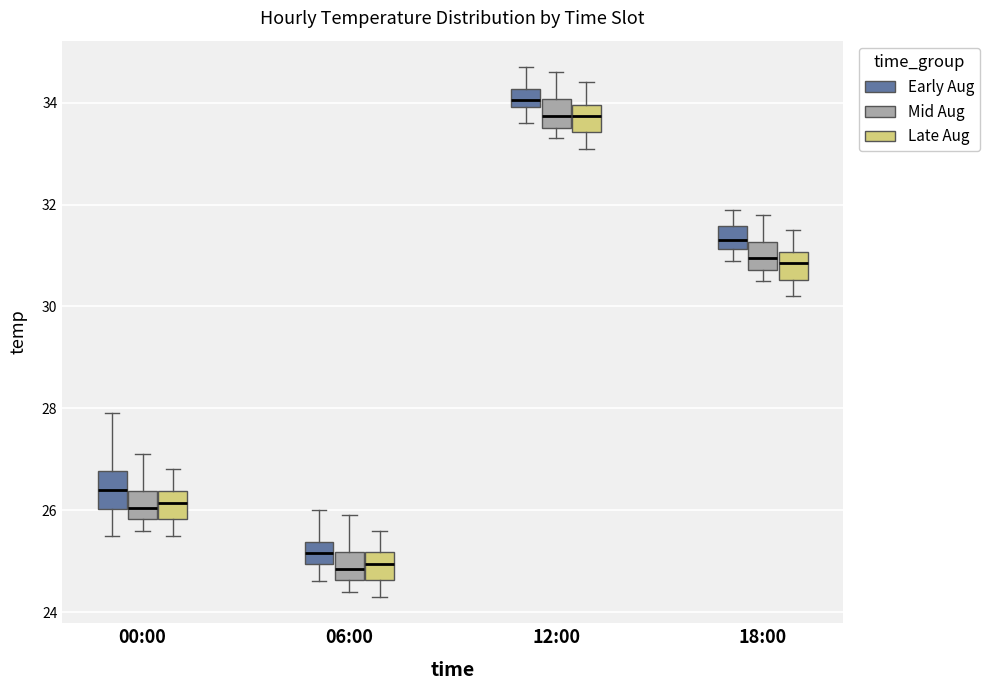

Reading left to right, transcribe this box plot: for each box, give where its median line is, the range the box spans, and where its two whiskers end, as read against the y-axis. The values are not printed on the chart, so give them approximately, as read against the axis.

00:00 (Early Aug): median 26.4, box 26.0 to 26.8, whiskers 25.6 to 28.0
00:00 (Mid Aug): median 26.0, box 25.8 to 26.4, whiskers 25.6 to 27.2
00:00 (Late Aug): median 26.2, box 25.8 to 26.4, whiskers 25.6 to 26.8
06:00 (Early Aug): median 25.2, box 25.0 to 25.4, whiskers 24.6 to 26.0
06:00 (Mid Aug): median 24.8, box 24.6 to 25.2, whiskers 24.4 to 26.0
06:00 (Late Aug): median 25.0, box 24.6 to 25.2, whiskers 24.4 to 25.6
12:00 (Early Aug): median 34.0 (inside the box), box 34.0 to 34.2, whiskers 33.6 to 34.8
12:00 (Mid Aug): median 33.8, box 33.6 to 34.0, whiskers 33.4 to 34.6
12:00 (Late Aug): median 33.8, box 33.4 to 34.0, whiskers 33.2 to 34.4
18:00 (Early Aug): median 31.4, box 31.2 to 31.6, whiskers 31.0 to 32.0
18:00 (Mid Aug): median 31.0, box 30.8 to 31.2, whiskers 30.6 to 31.8
18:00 (Late Aug): median 30.8, box 30.6 to 31.0, whiskers 30.2 to 31.6